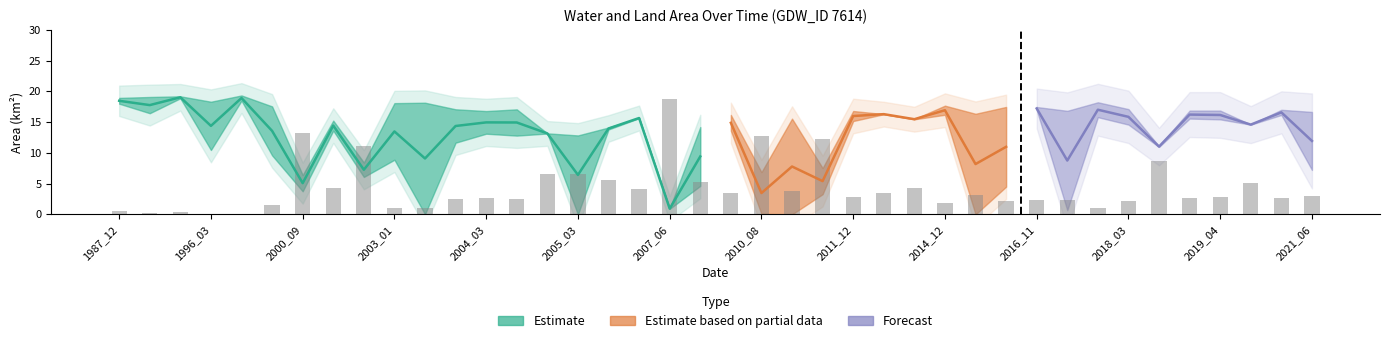

What is the difference between the maximum and minimum values in the waterArea series?

18.4